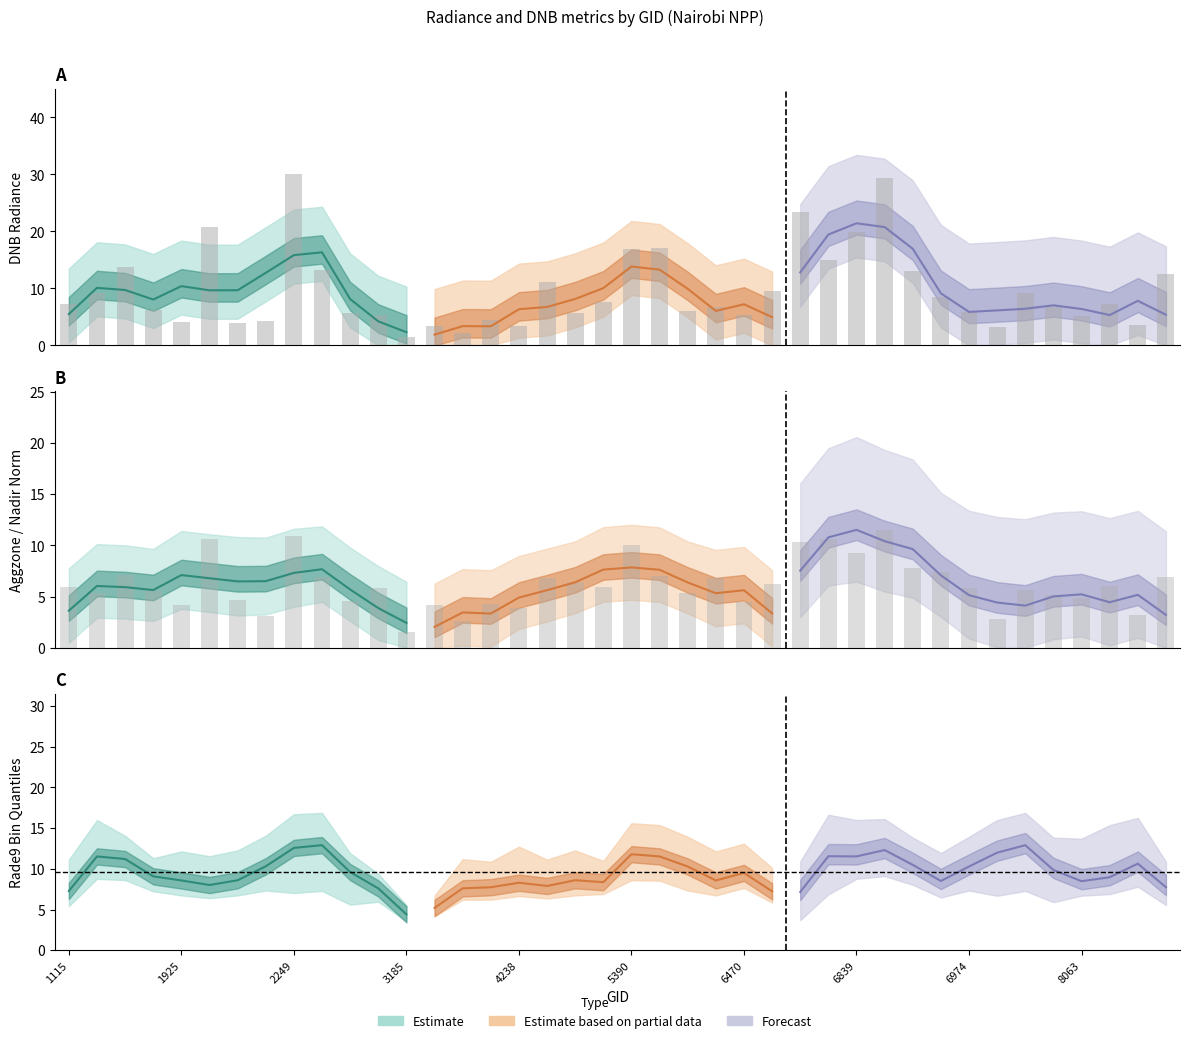

What is the maximum value for rade9_bin_1q?

10.3